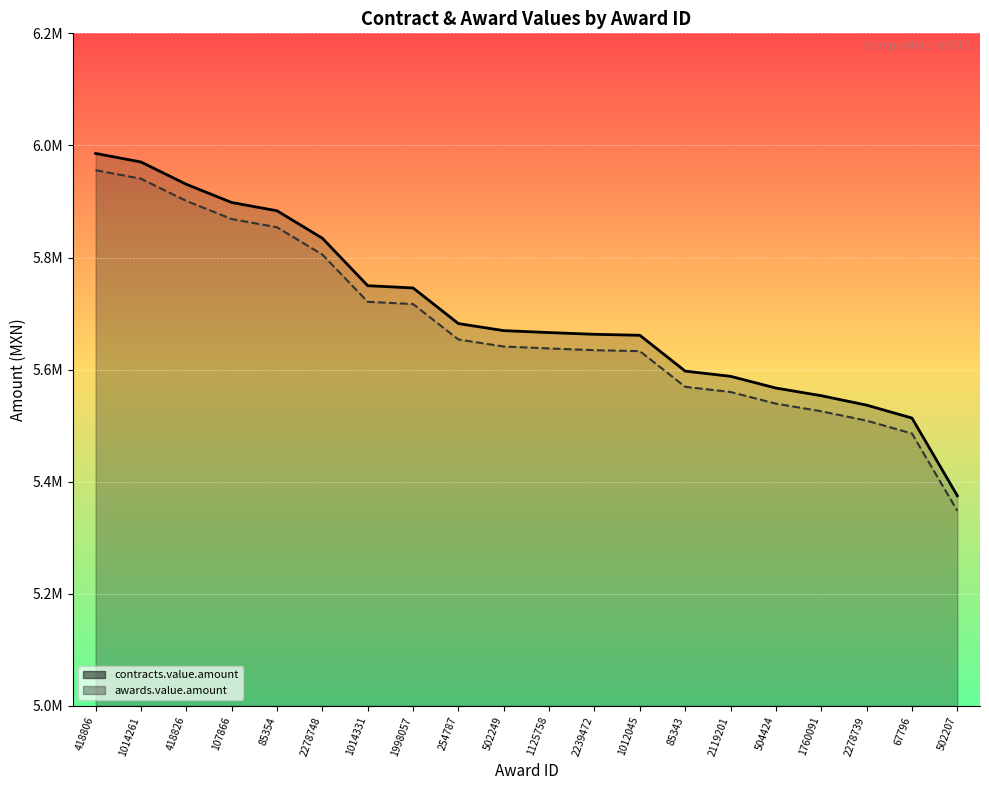

Reading left to right, extract all data points from this chart.

contracts.value.amount: 5985755.2	5970452.3	5930659.3	5898189.0	5883416.0	5834440.0	5749754.4	5745688.3	5682136.6	5669565.5	5666100.0	5662987.2	5661269.8	5597317.3	5588017.5	5567100.0	5553468.8	5536620.0	5513565.2	5374963.2
awards.value.amount: 5955826.5	5940600.0	5901006.0	5868698.1	5853998.9	5805267.8	5721005.7	5716959.9	5653725.9	5641217.7	5637769.5	5634672.3	5632963.5	5569330.7	5560077.4	5539264.5	5525701.4	5508936.9	5485997.4	5348088.3